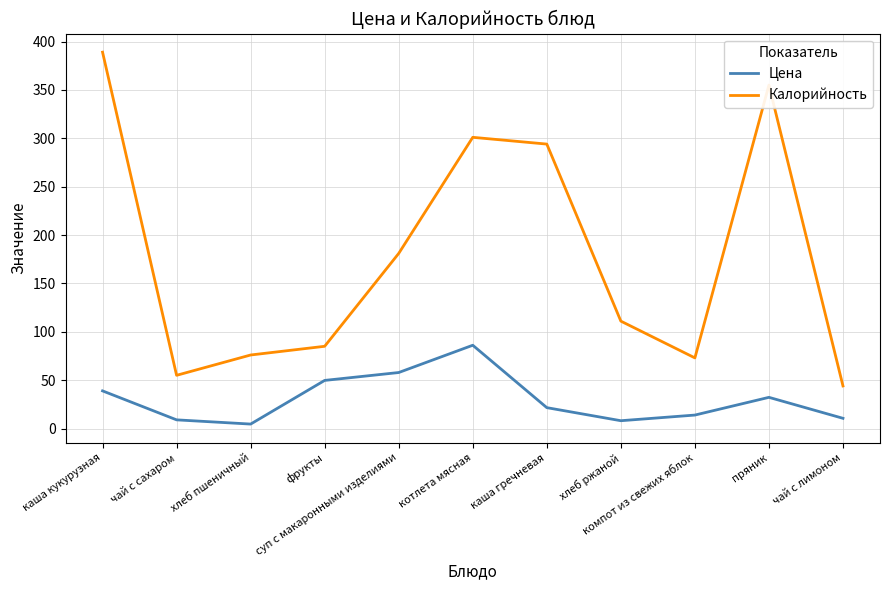

True or false: Калорийность and Цена cross at least once.

False